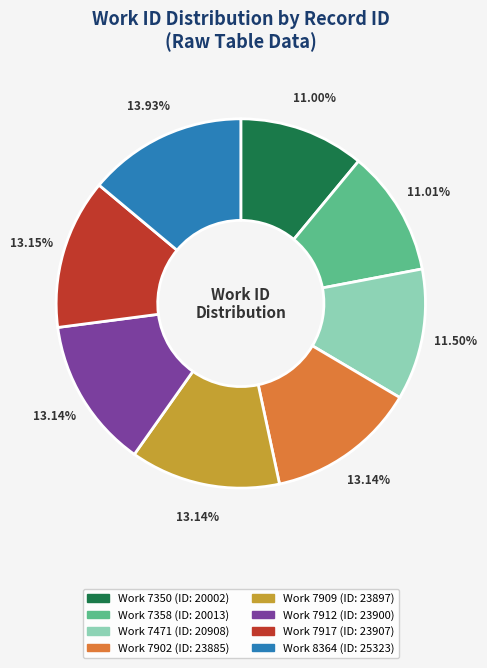

Is there a majority slice in this chart?

No